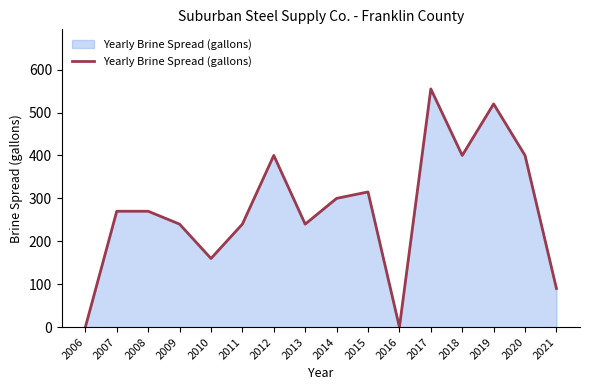

What is the sum of the values at 2016 and 2010?

160